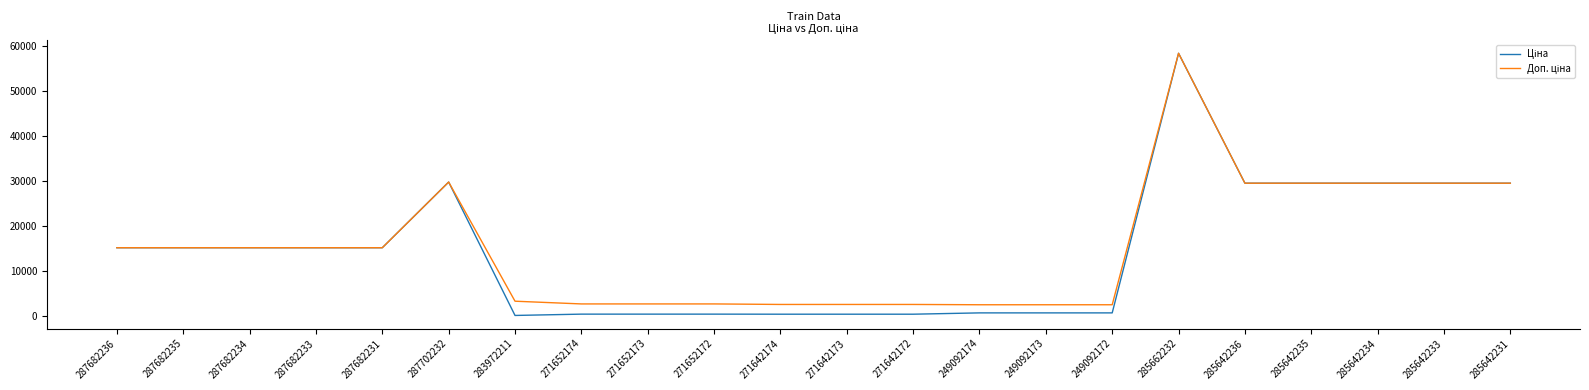

Which category has the highest value across all series?

285662232